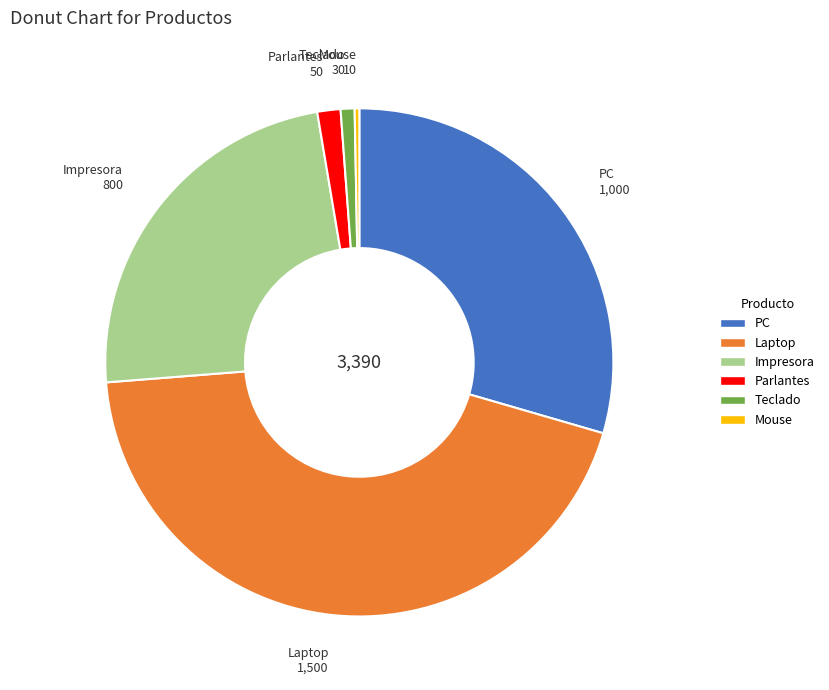

Approximately how many times larger is the value at Impresora compared to Parlantes?

16.0